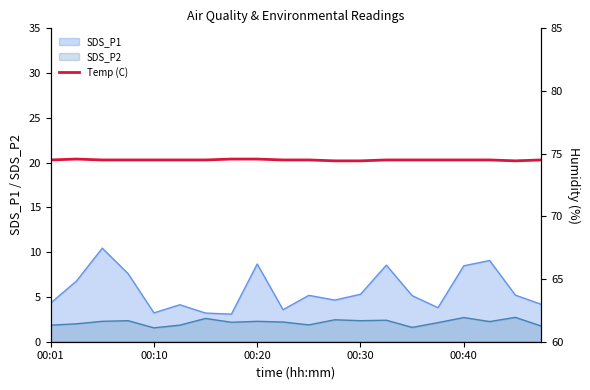

What is the sum of all values?

406.0